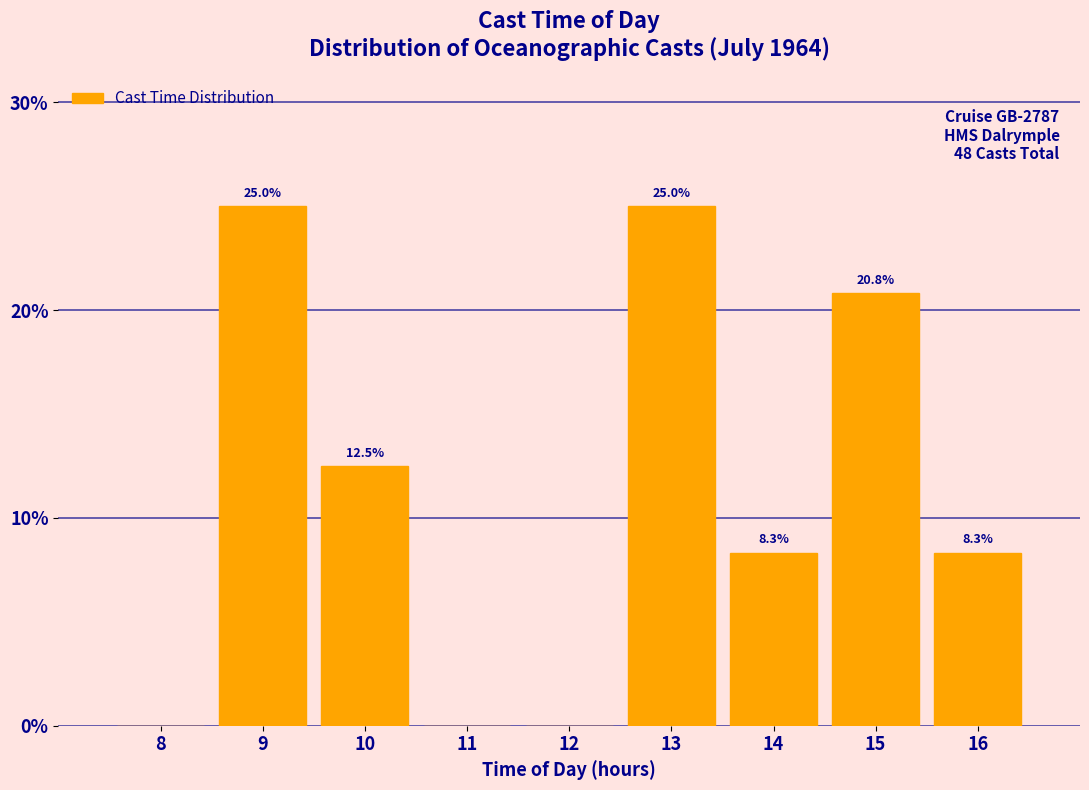

Reading left to right, extract all data points from this chart.

8=0.0	9=25.0	10=12.5	11=0.0	12=0.0	13=25.0	14=8.3	15=20.8	16=8.3